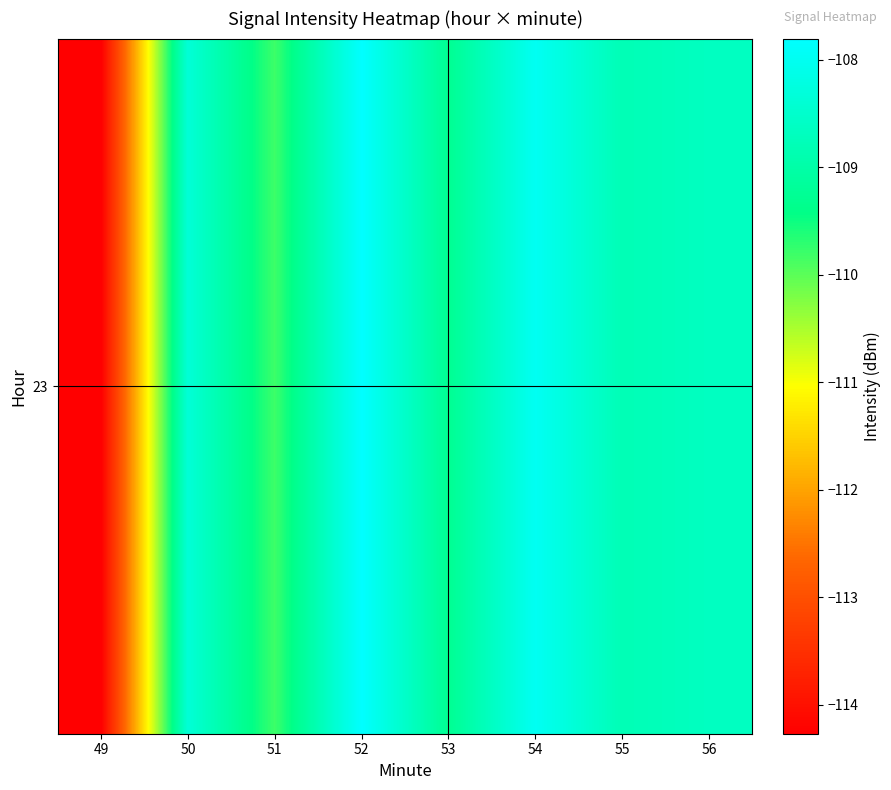

What is the sum of the values at 56 and 51?

-218.5